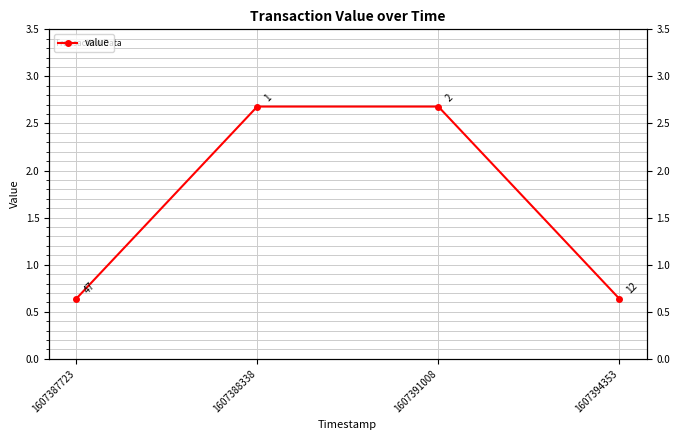

How many lines are shown in the chart?

1